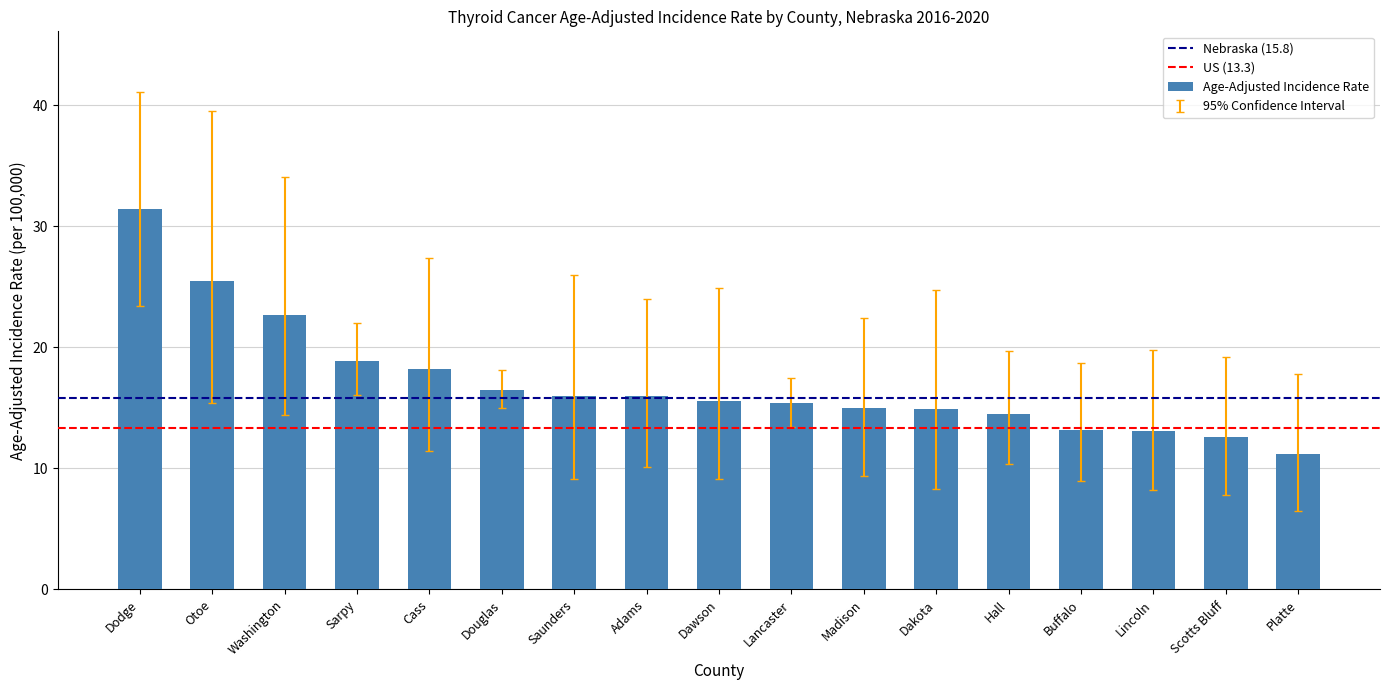

Is it true that the value at Hall is 24.7?

False